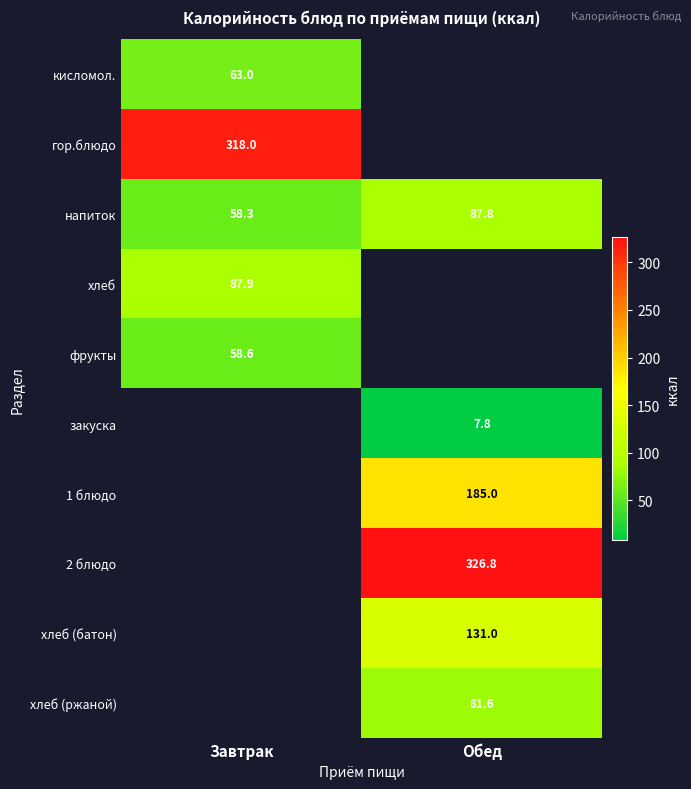

The фрукты series shows 21.9 at Завтрак. True or false?

False